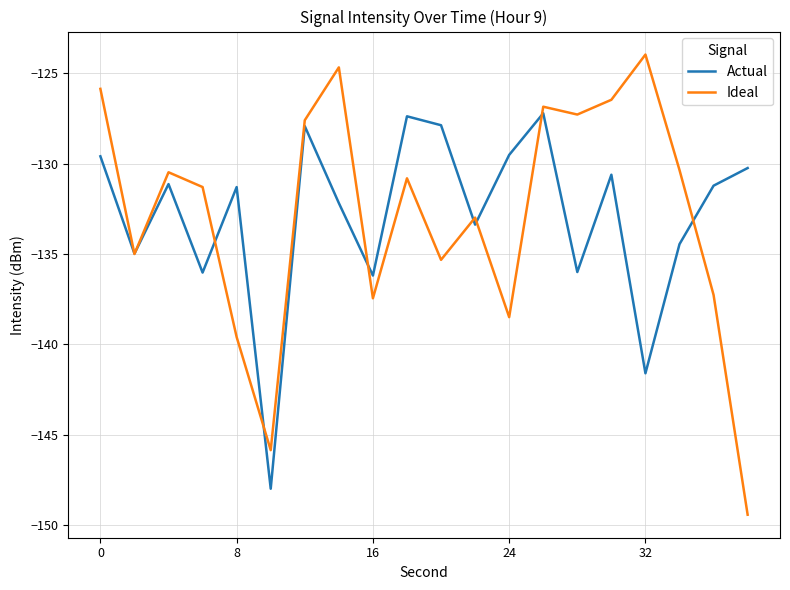

What is the greatest value displayed?

-124.0